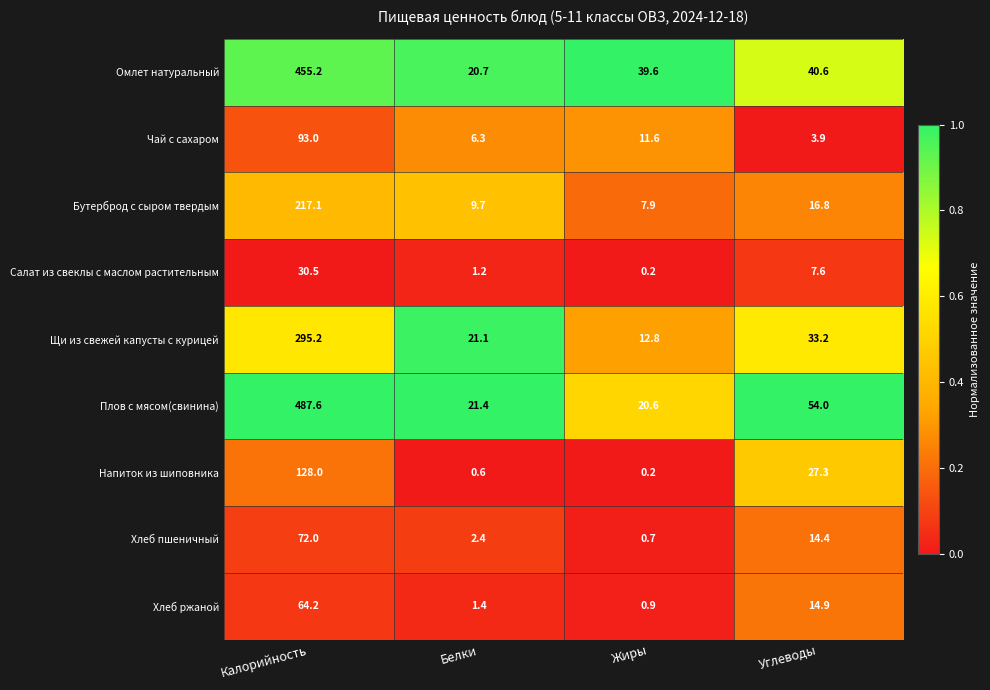

How many categories are shown in the chart?

4